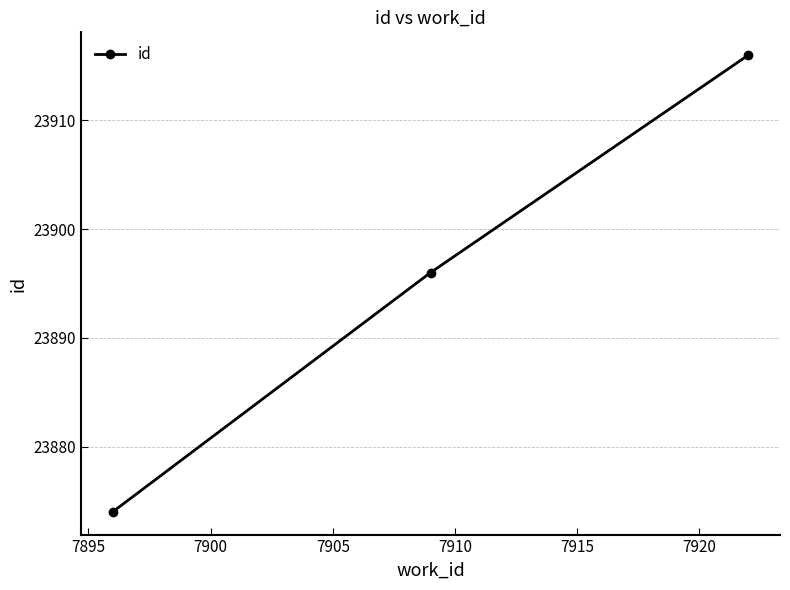

What is the smallest value displayed?

23874